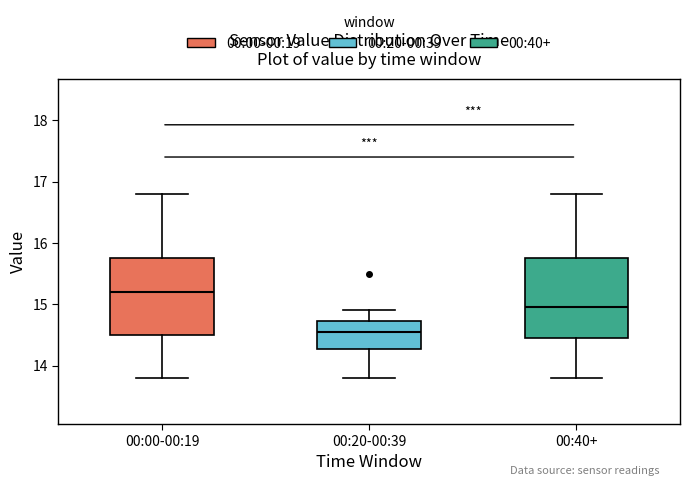

Which box's median line is the highest?

00:00-00:19